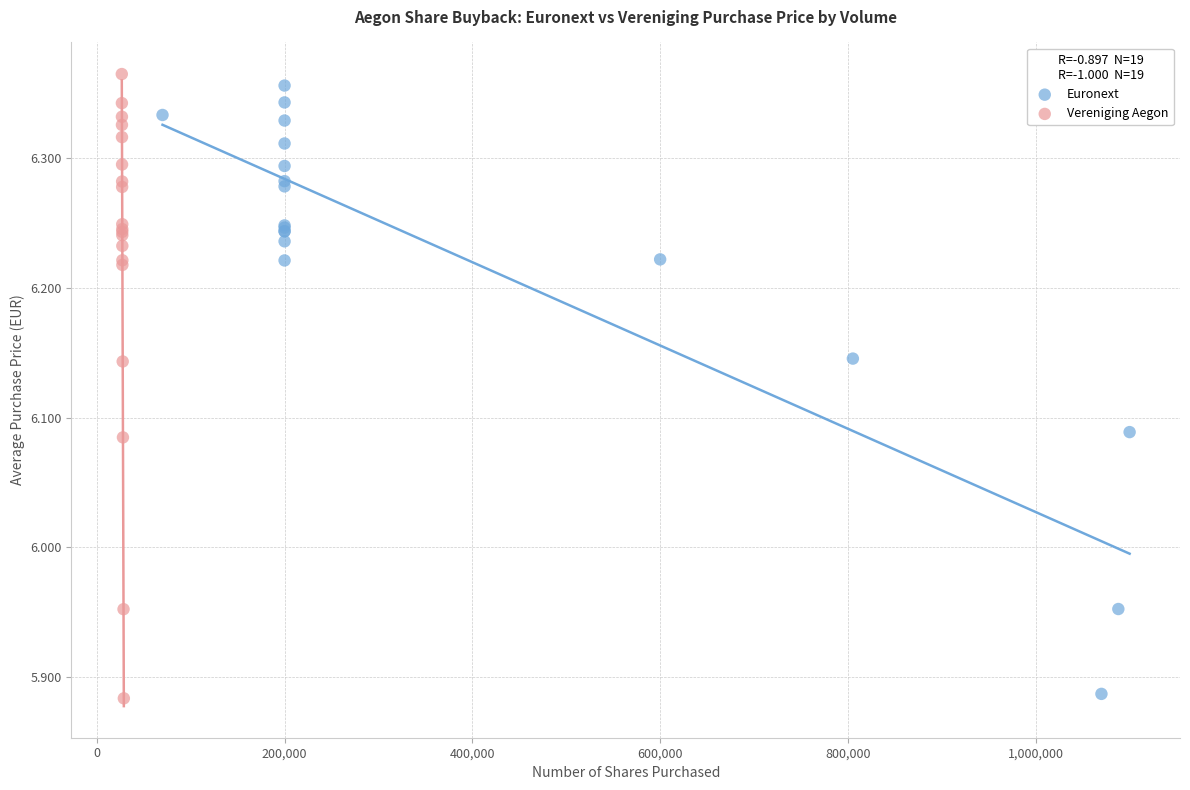

Which series reaches the maximum Y coordinate?

Vereniging Aegon